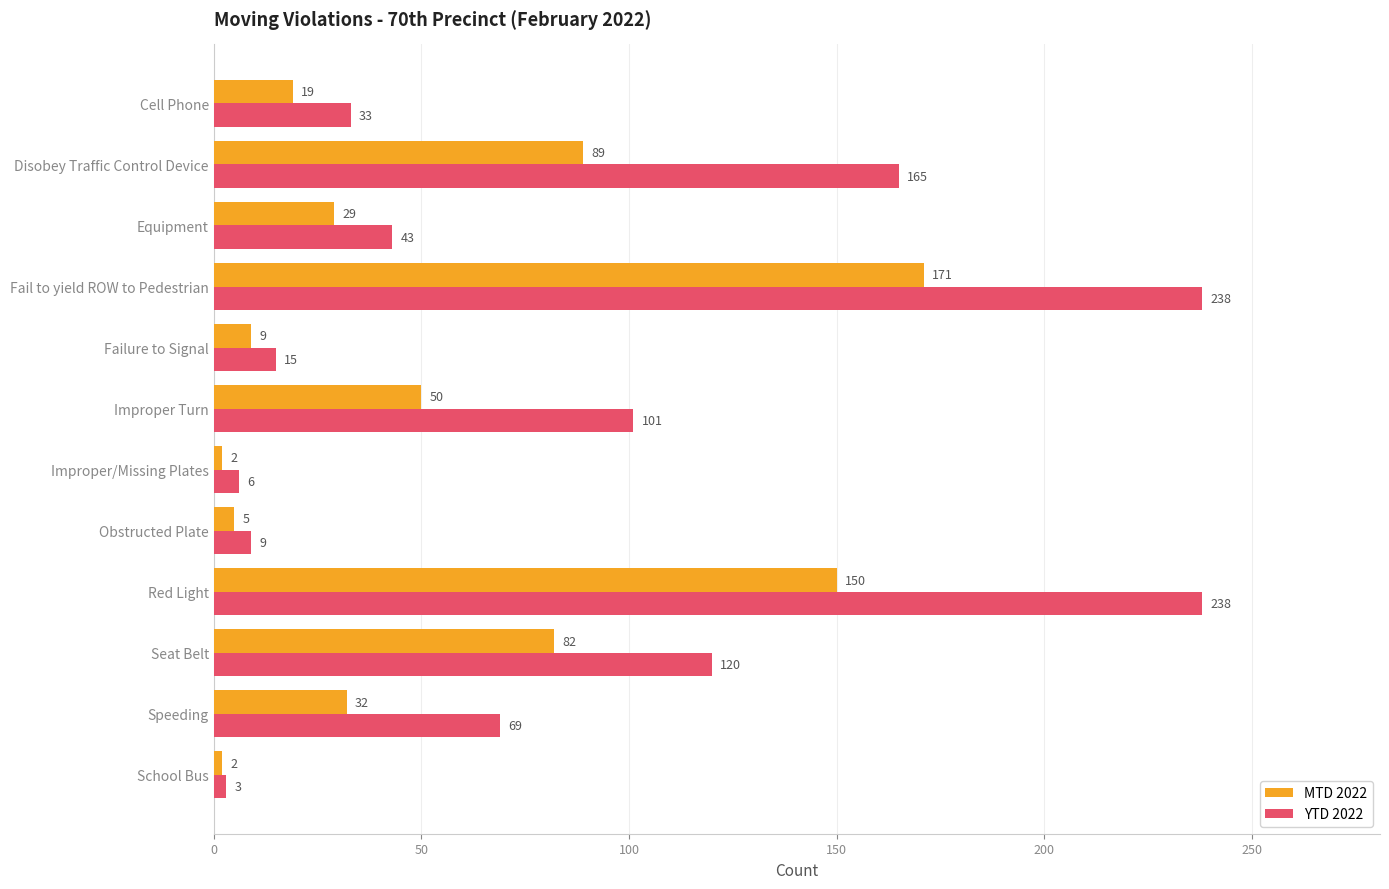

Read the MTD 2022 value at Cell Phone.

19